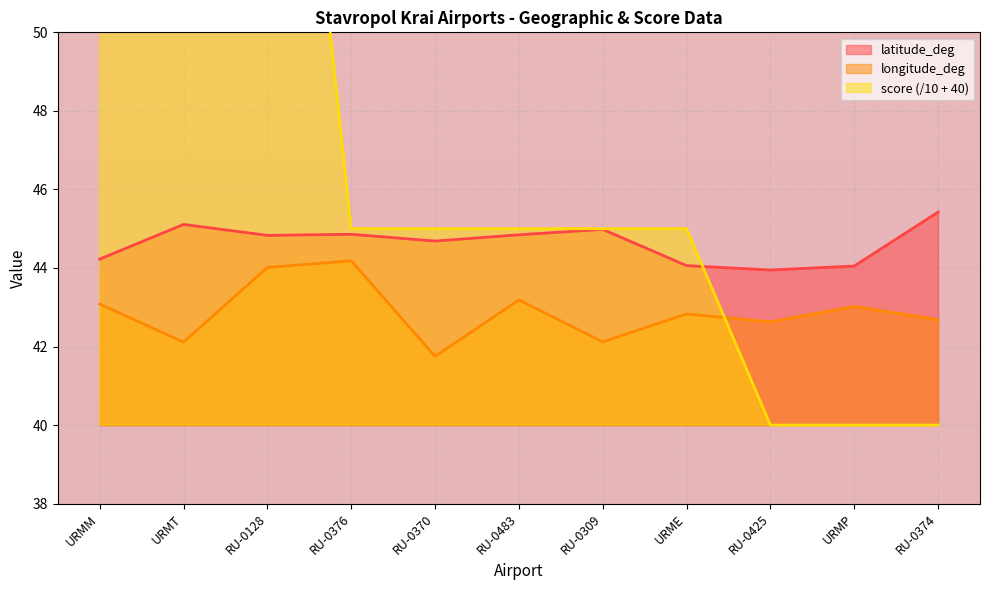

At which category does longitude_deg reach its first local valley?

URMT